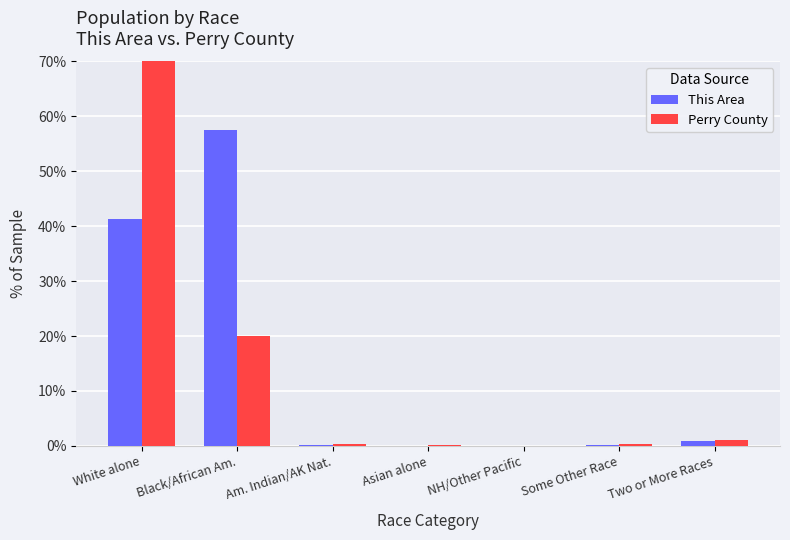

Read the This Area value at White alone.

41.2